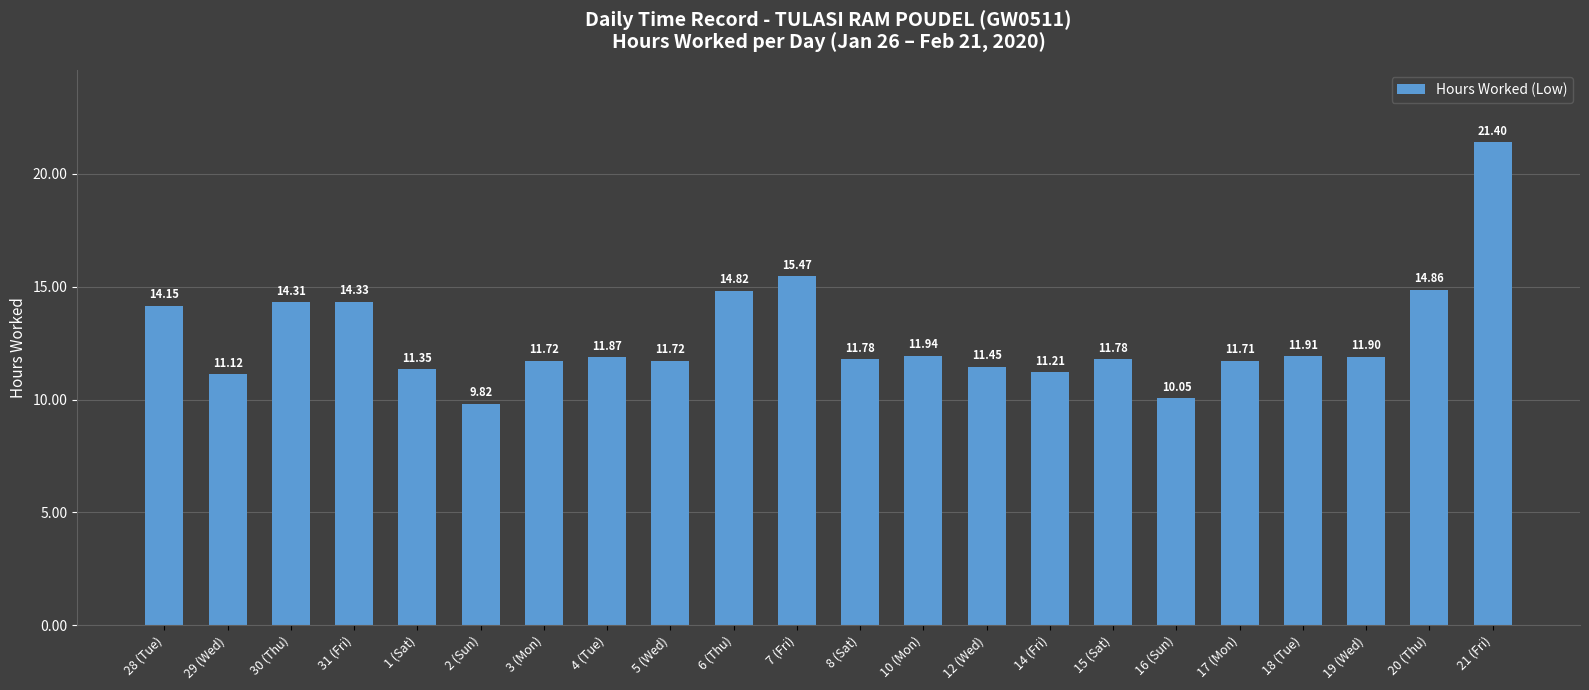

What is the sum of the values at 18 (Tue) and 6 (Thu)?

26.7